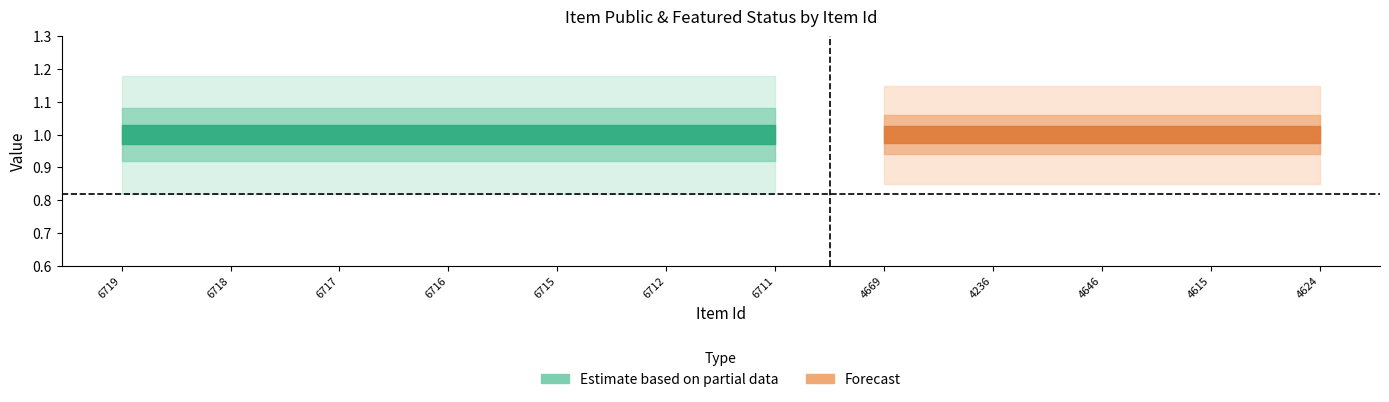

Rank the categories by featured value from highest to lowest.

6719, 6718, 6717, 6716, 6715, 6712, 6711, 4669, 4236, 4646, 4615, 4624